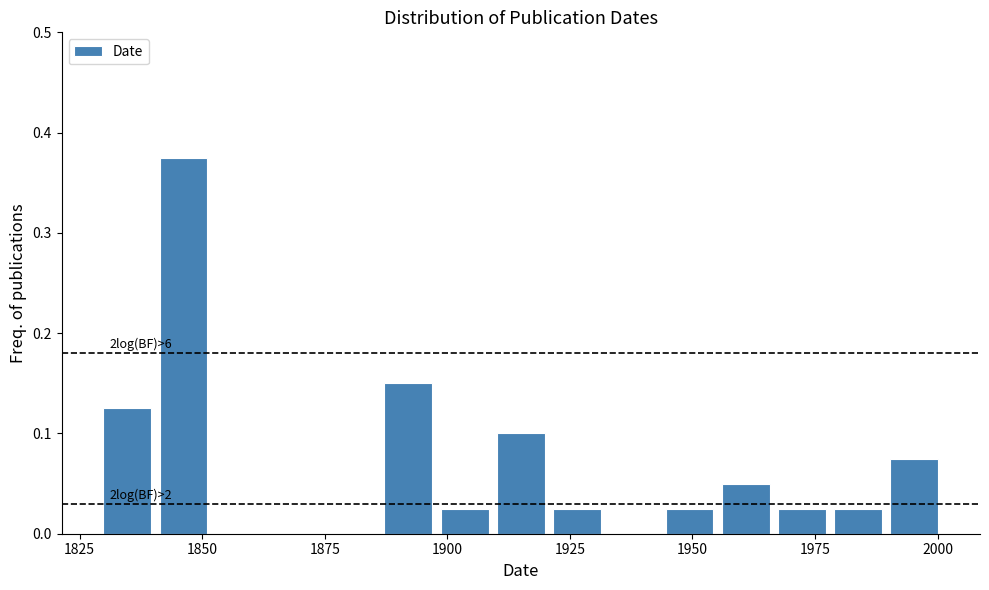

Read against the x-axis, roughly where is the centre of the tallest bar?

1845